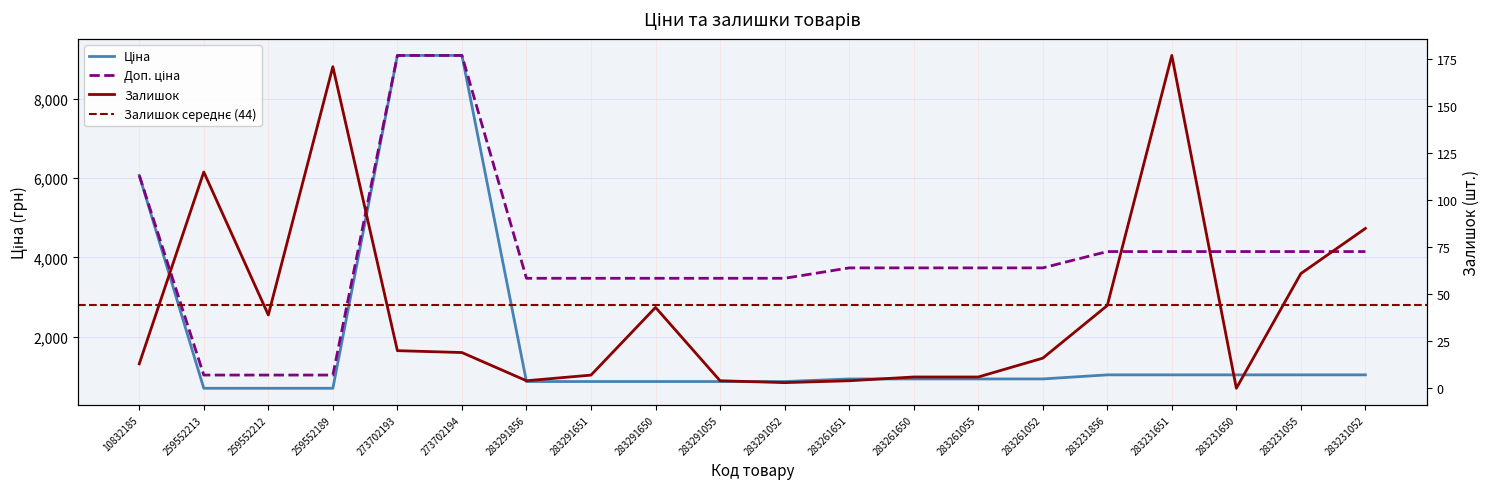

At which label does Залишок first exceed 19?

259552213